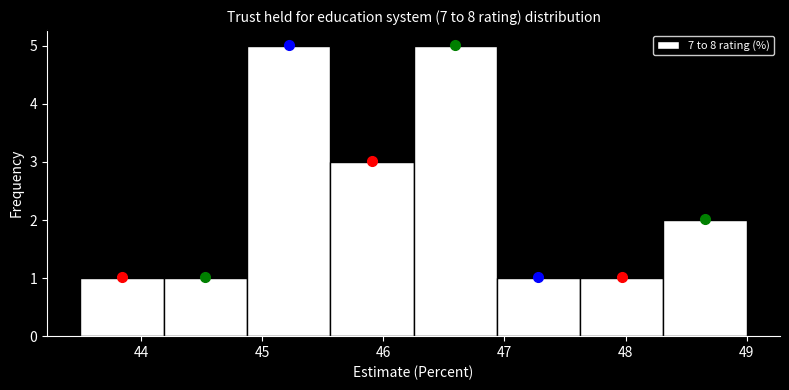

What is the height of the bar covering 44.9 to 45.6 on the x-axis? Neither the bar edges nor the heights are printed on the chart, so give them approximately, as read against the axes.

5